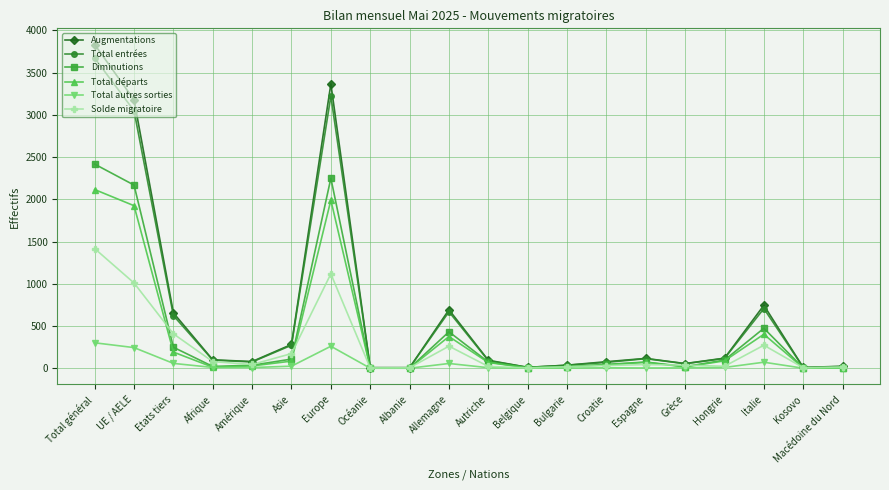

At which category does Augmentations reach its first local peak?

Europe